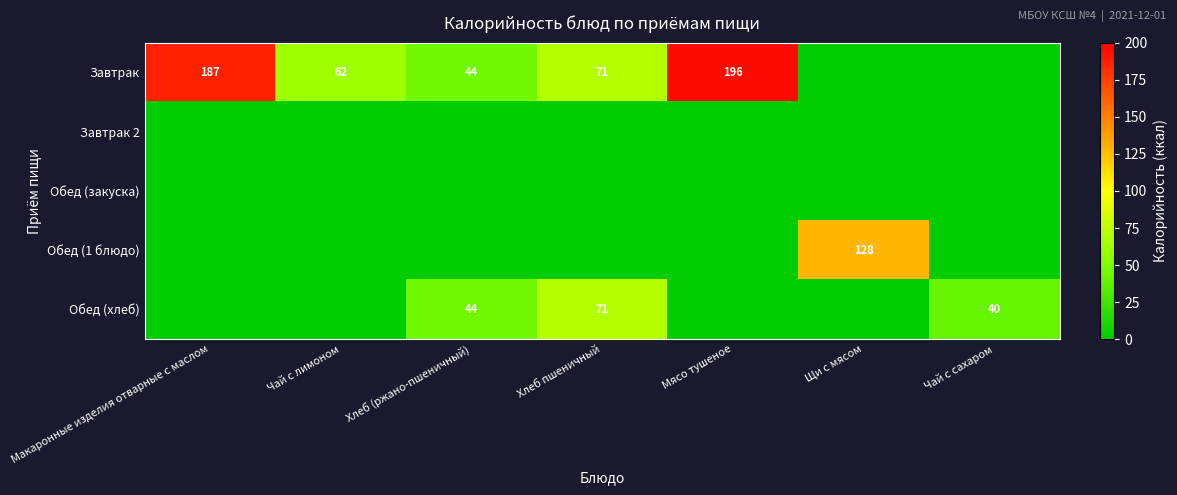

Is it true that Завтрак equals 97 at Хлеб пшеничный?

False